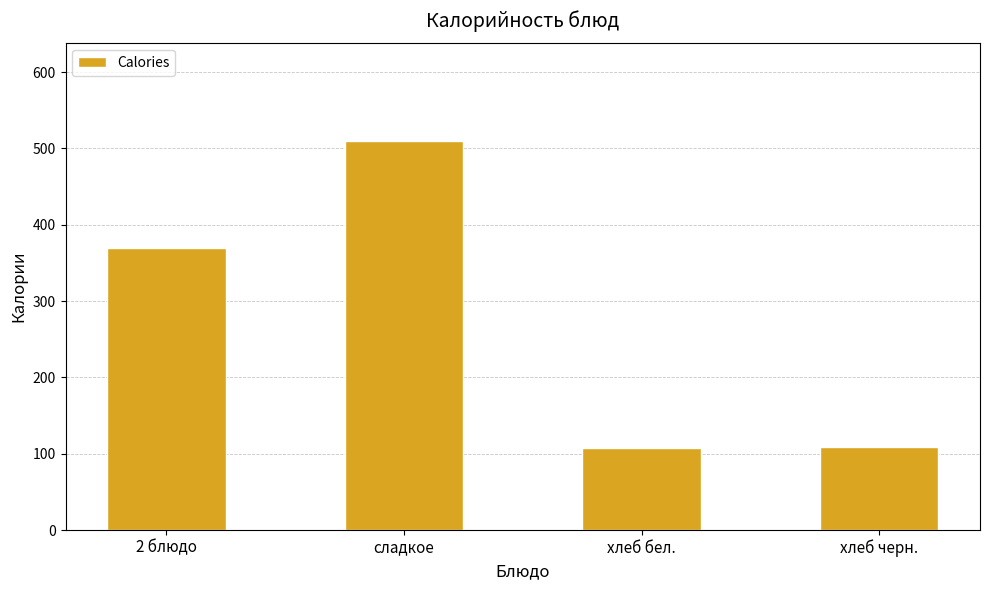

What is the label of the 1st bar from the left?

2 блюдо